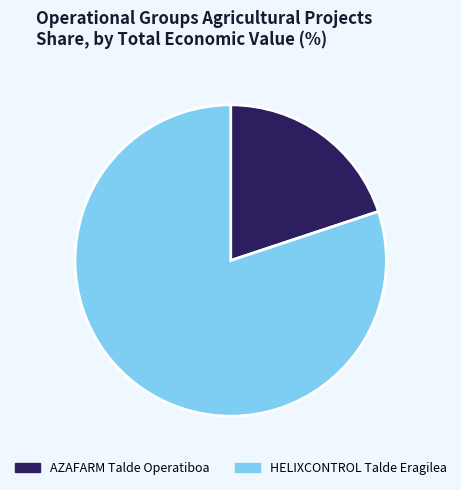

Which has a higher value, AZAFARM Talde Operatiboa or HELIXCONTROL Talde Eragilea?

HELIXCONTROL Talde Eragilea